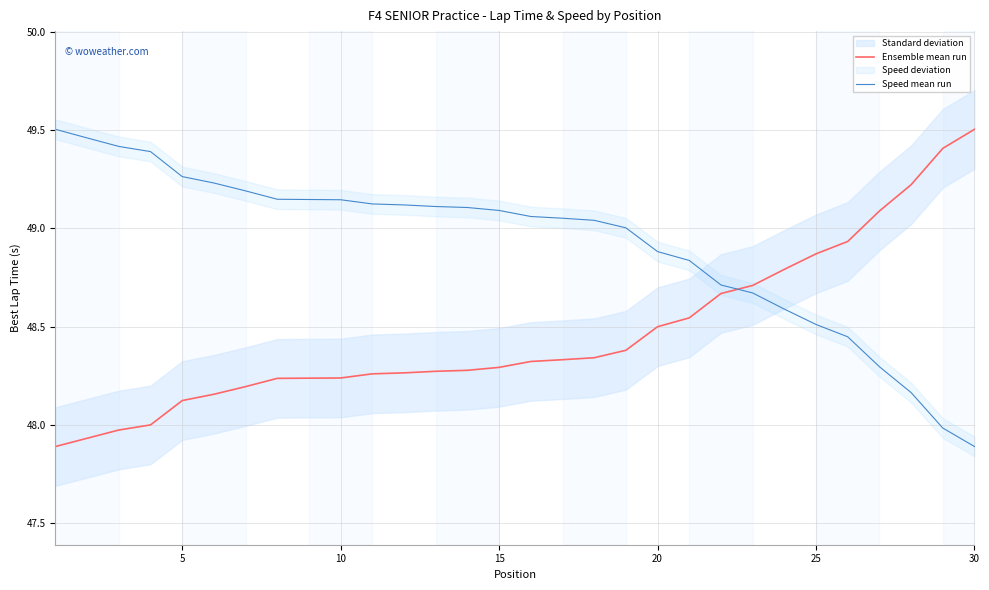

Which category has the highest value in the Ensemble mean run series?

30